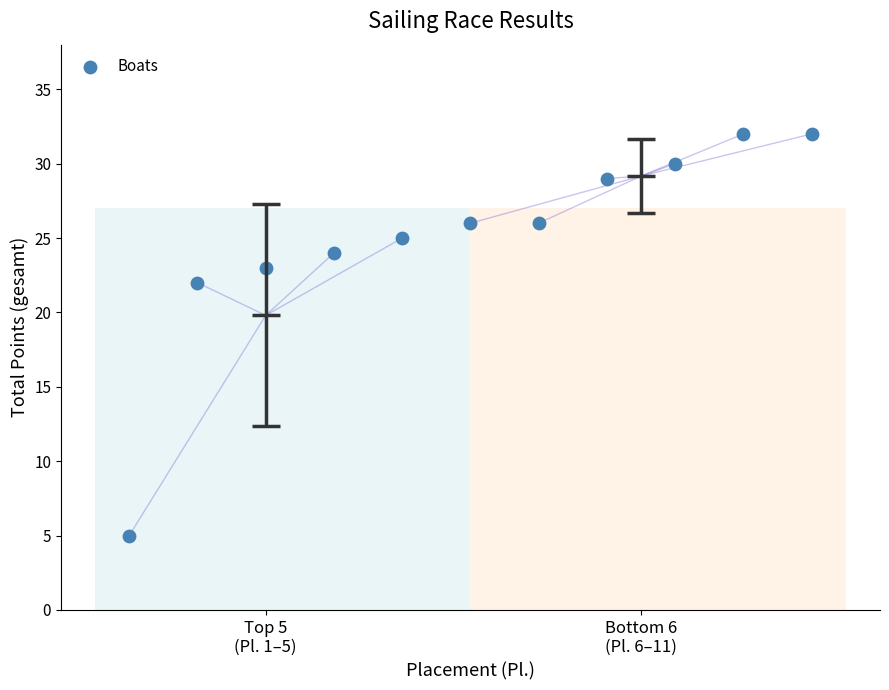

What is the average X value?

6